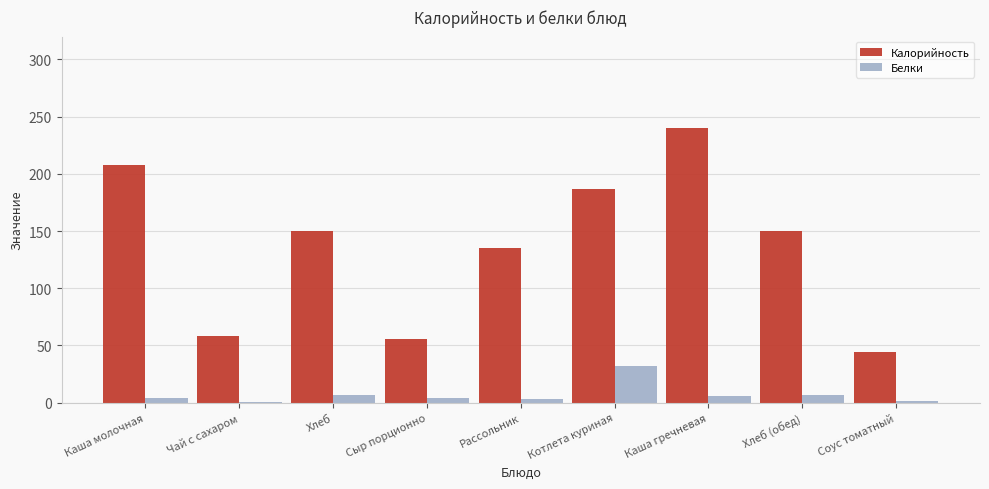

Between Чай с сахаром and Рассольник, which series saw the biggest shift?

Калорийность